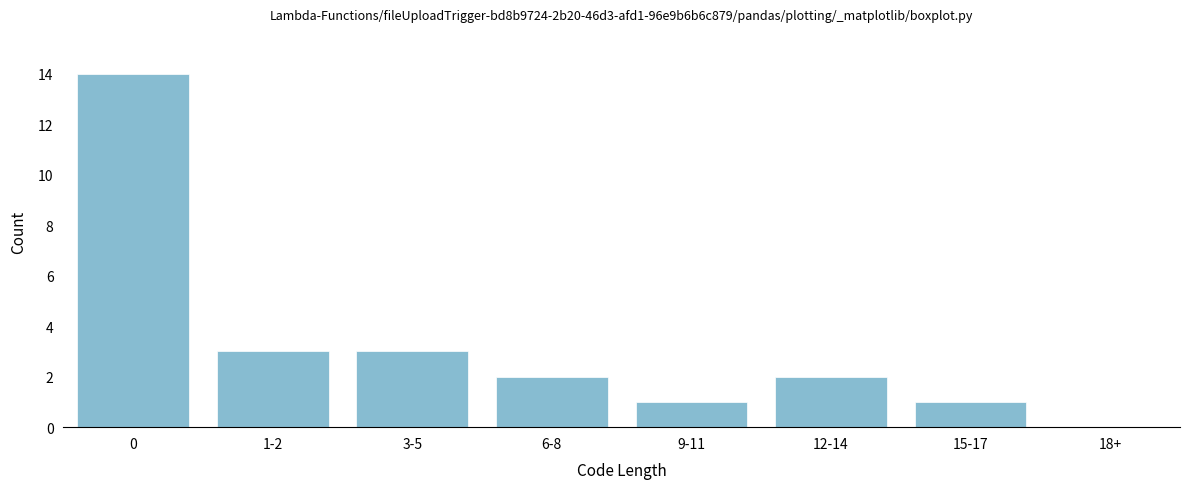

Reading right to left, list all the values displayed in this chart.

18+=0	15-17=1	12-14=2	9-11=1	6-8=2	3-5=3	1-2=3	0=14